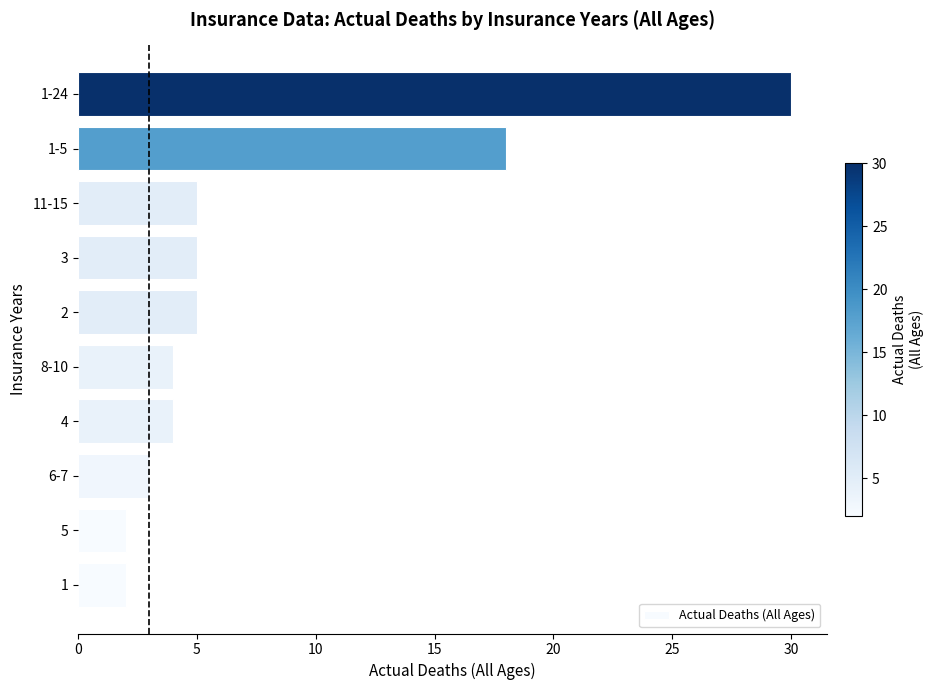

Are the bars horizontal?

Yes